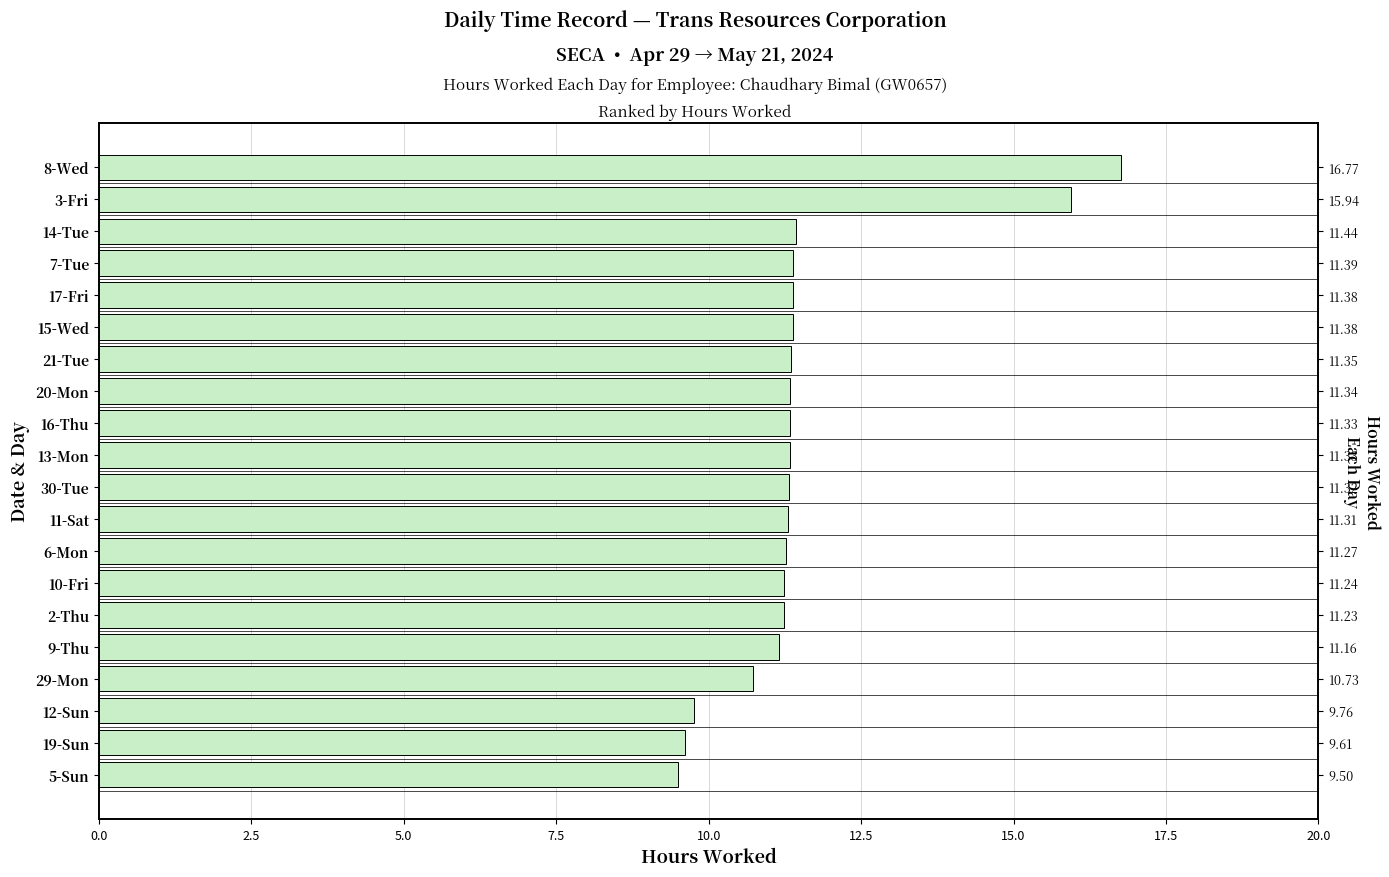

Reading right to left, transcribe all the data shown in this chart.

16.8	15.9	11.4	11.4	11.4	11.4	11.3	11.3	11.3	11.3	11.3	11.3	11.3	11.2	11.2	11.2	10.7	9.8	9.6	9.5